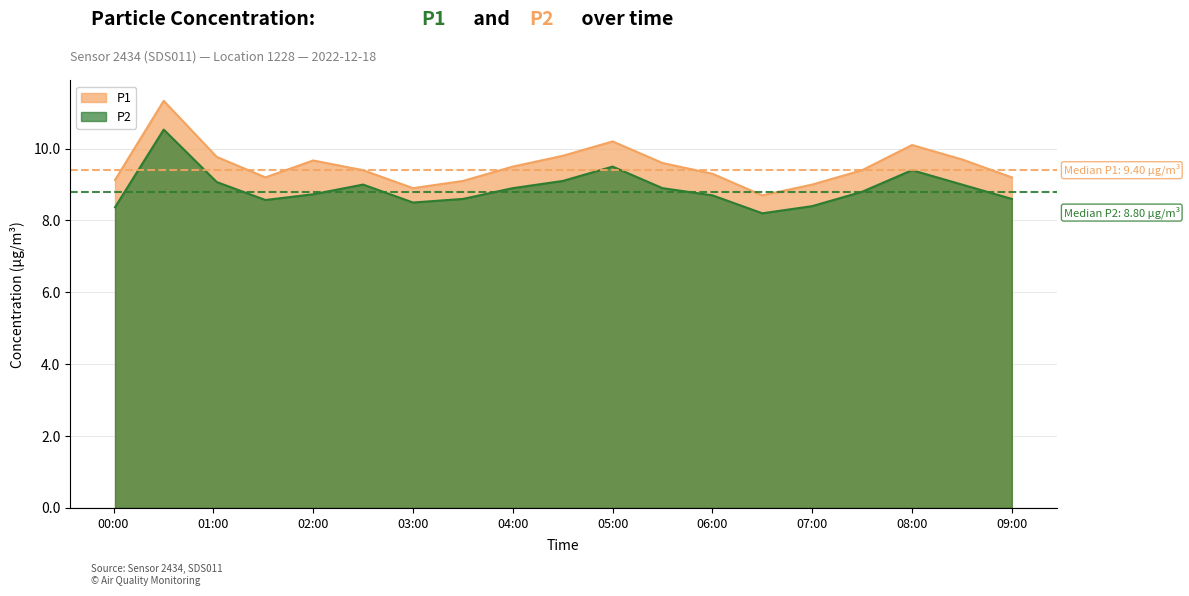

List the series in order of their overall mean, highest first.

P1, P2